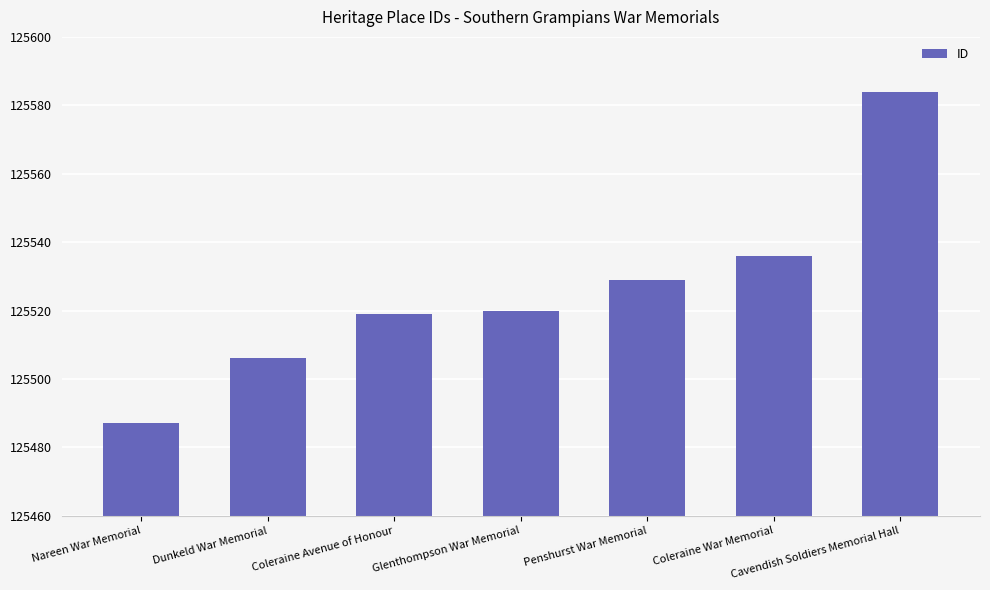

The chart shows a value of 65336 at Cavendish Soldiers Memorial Hall. True or false?

False